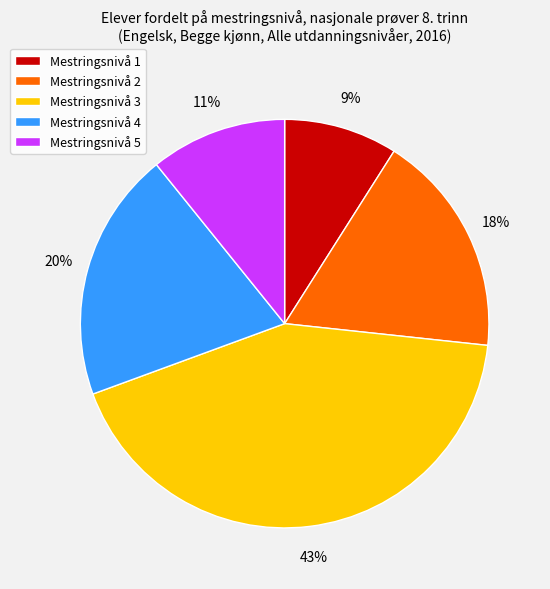

Does Mestringsnivå 2 represent more than half of the total?

No